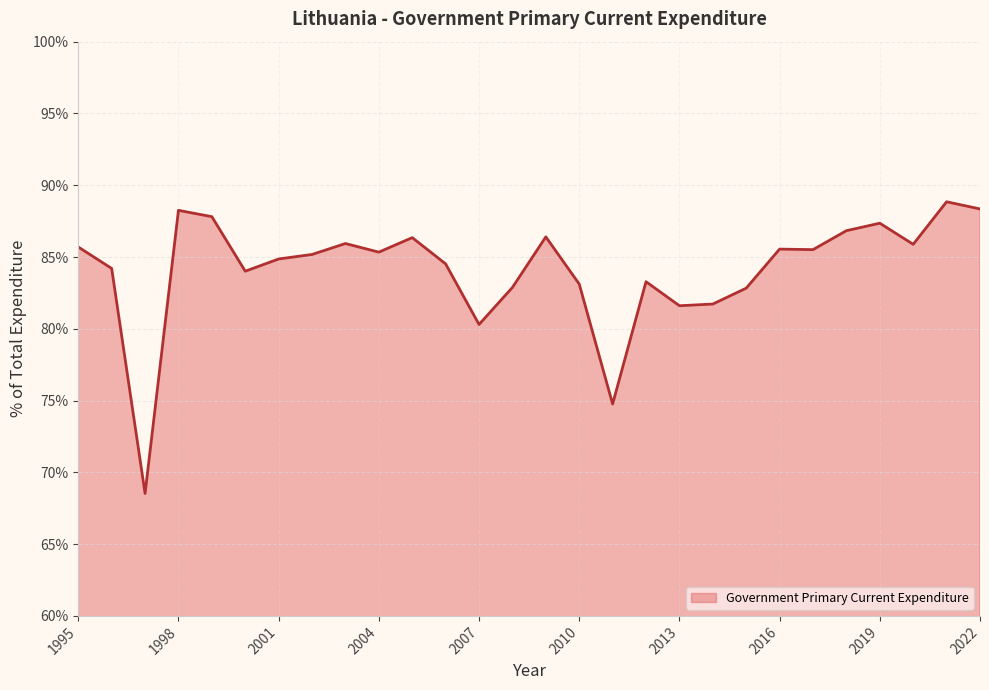

What is the greatest value displayed?

88.8